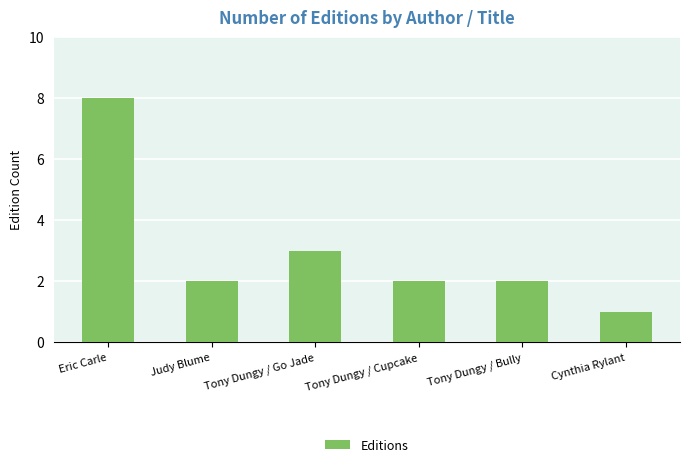

What is the smallest value displayed?

1